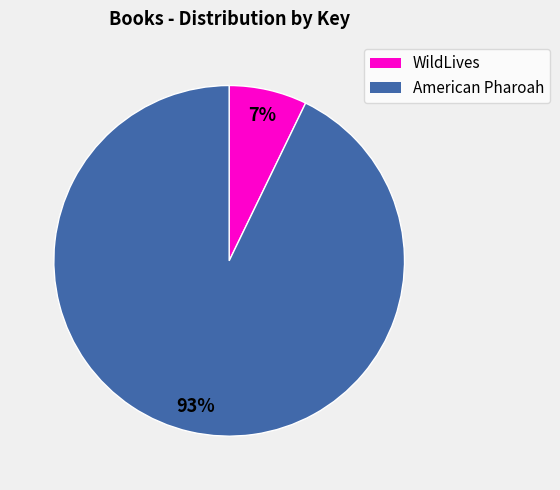

To the nearest percent, what portion does American Pharoah represent?

93%